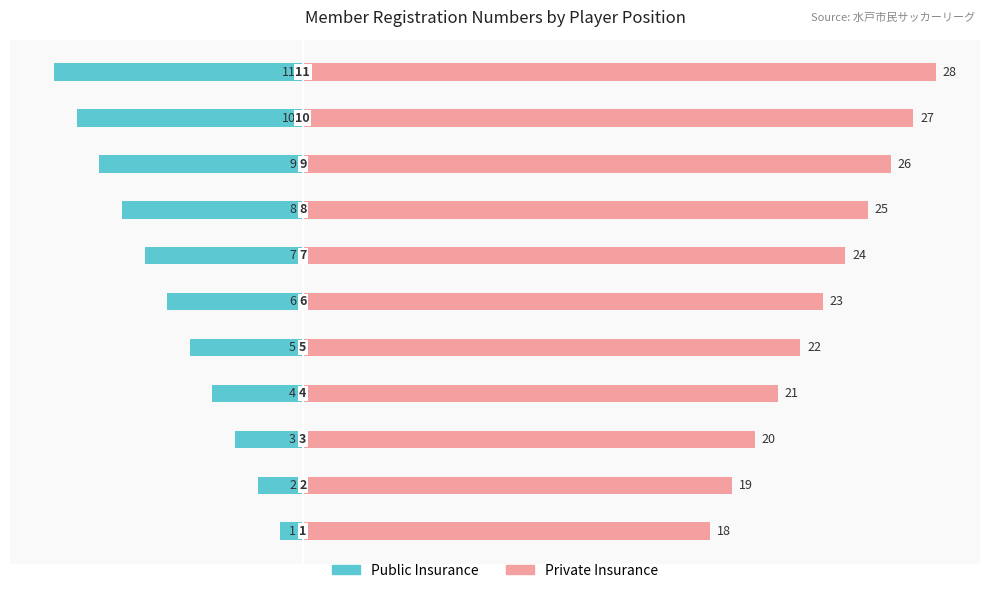

Which series has the largest range (max minus min)?

Public Insurance